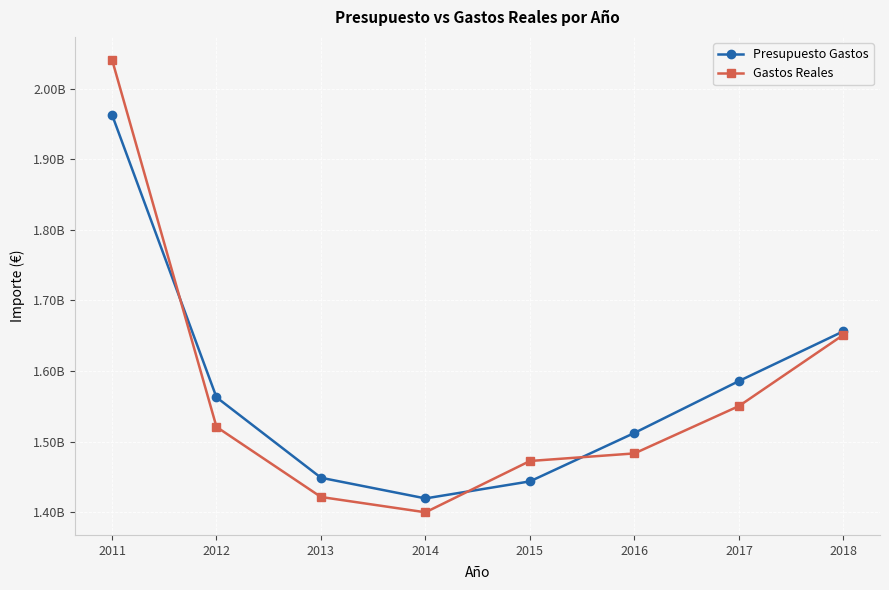

What is the value of the Presupuesto Gastos point at the 6th from the left?

1512177860.0